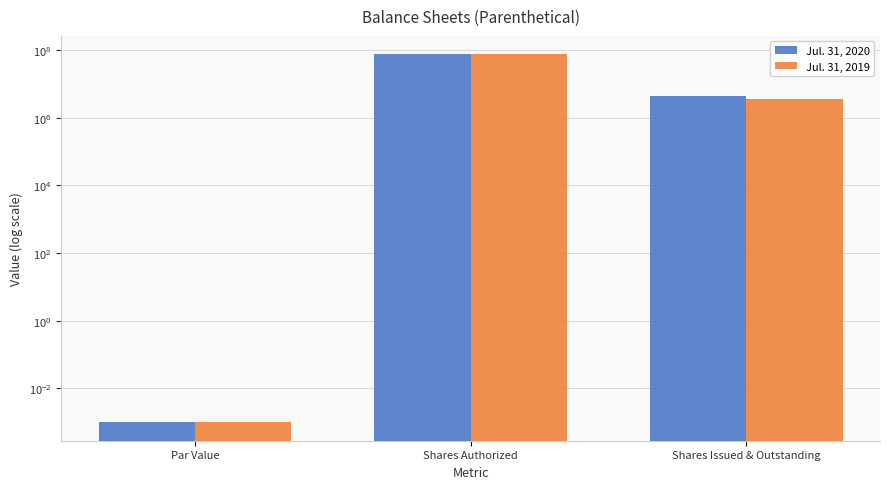

Which series has the largest range (max minus min)?

Jul. 31, 2020